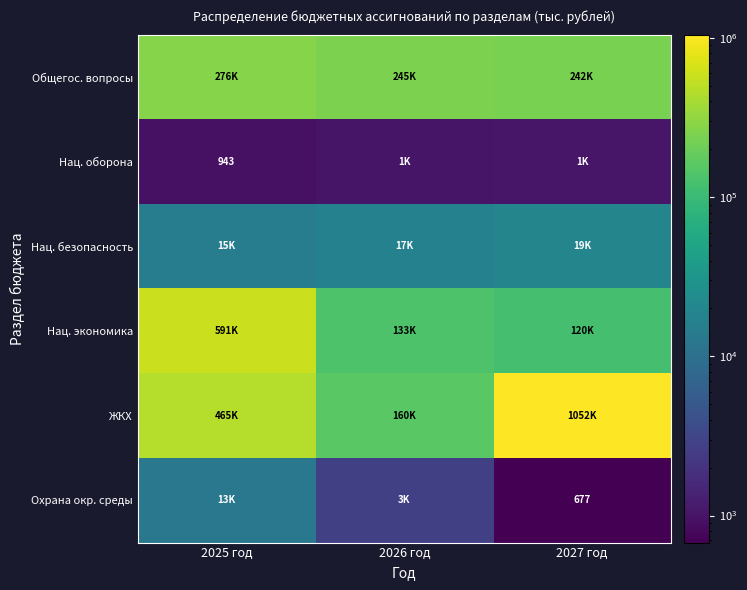

Which category has the highest value across all series?

2027 год